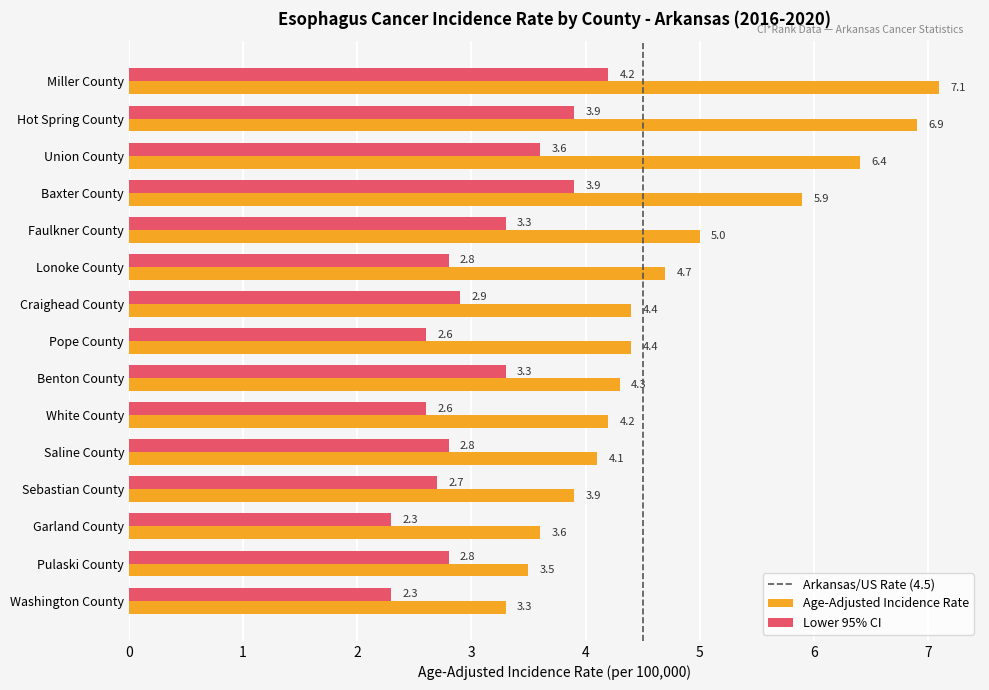

What is the difference between the second highest and minimum values in the Lower 95% CI series?

1.6